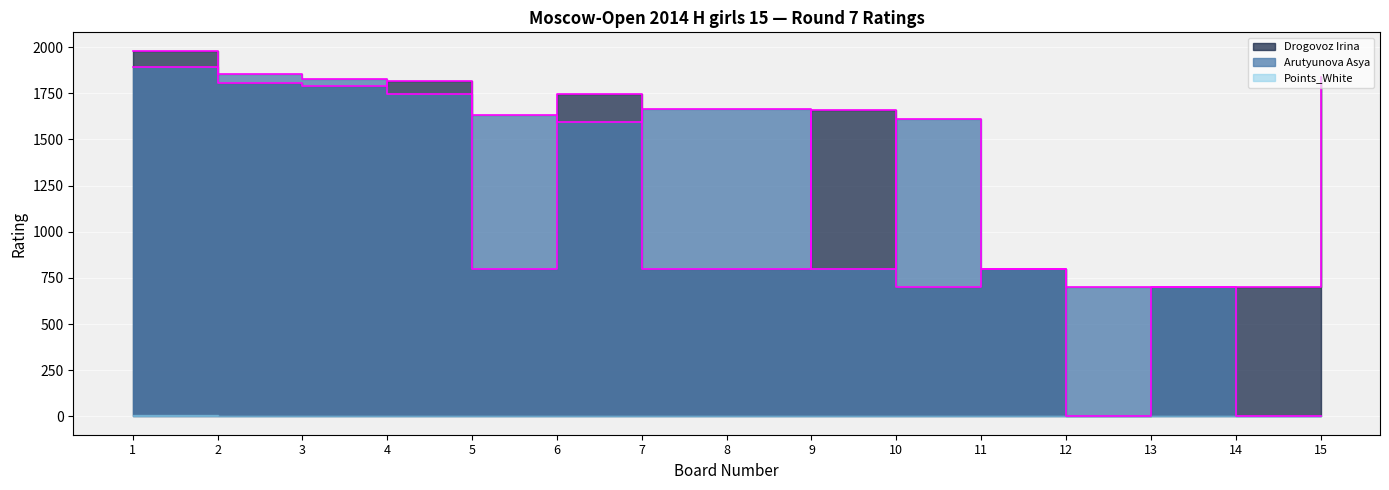

How many intersections are there between Drogovoz Irina and Arutyunova Asya?

7